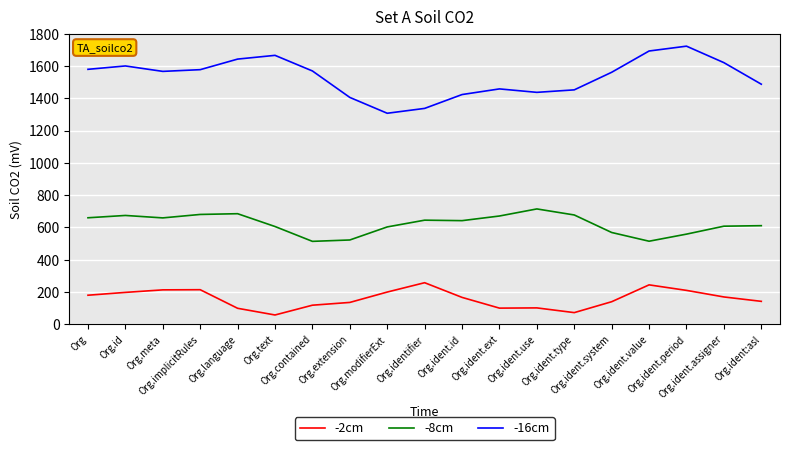

Where is the first local minimum for -2cm?

Org.text